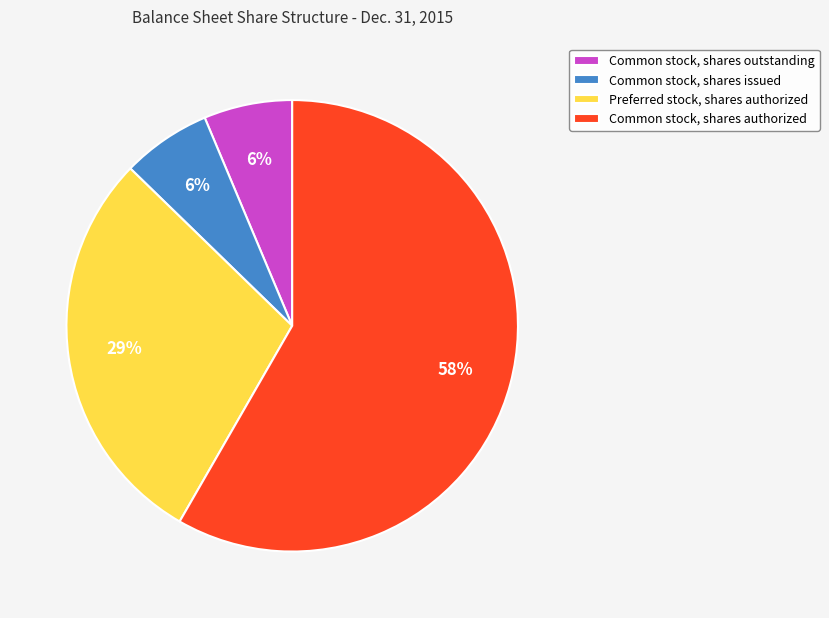

Combined, do Common stock, shares issued and Common stock, shares outstanding account for over 50%?

No